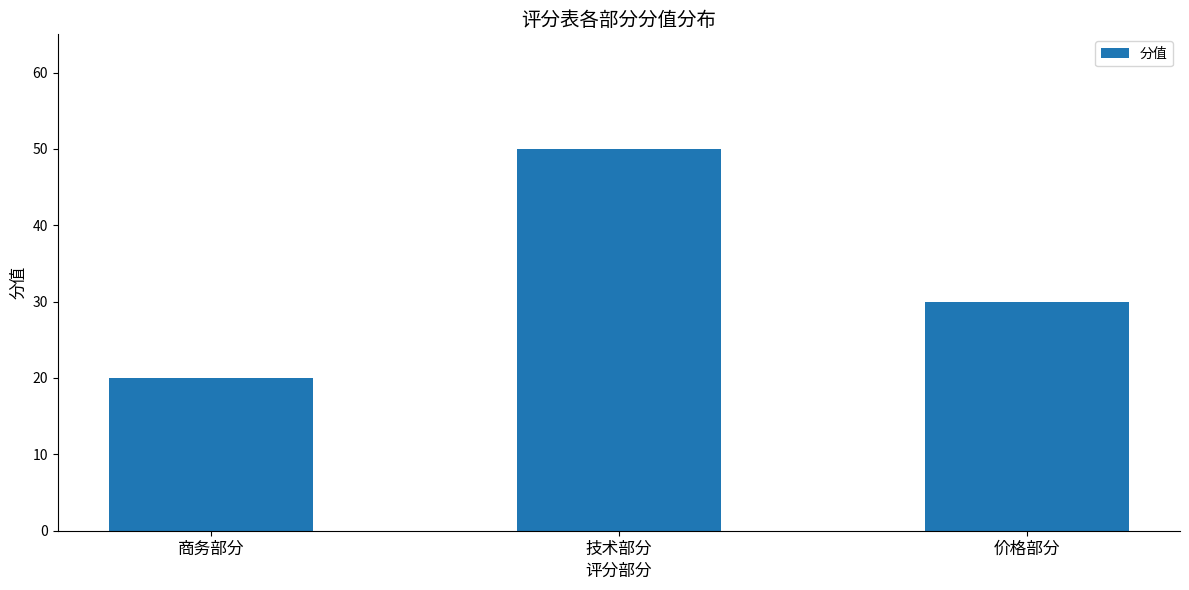

Rank the categories by value from lowest to highest.

商务部分, 价格部分, 技术部分